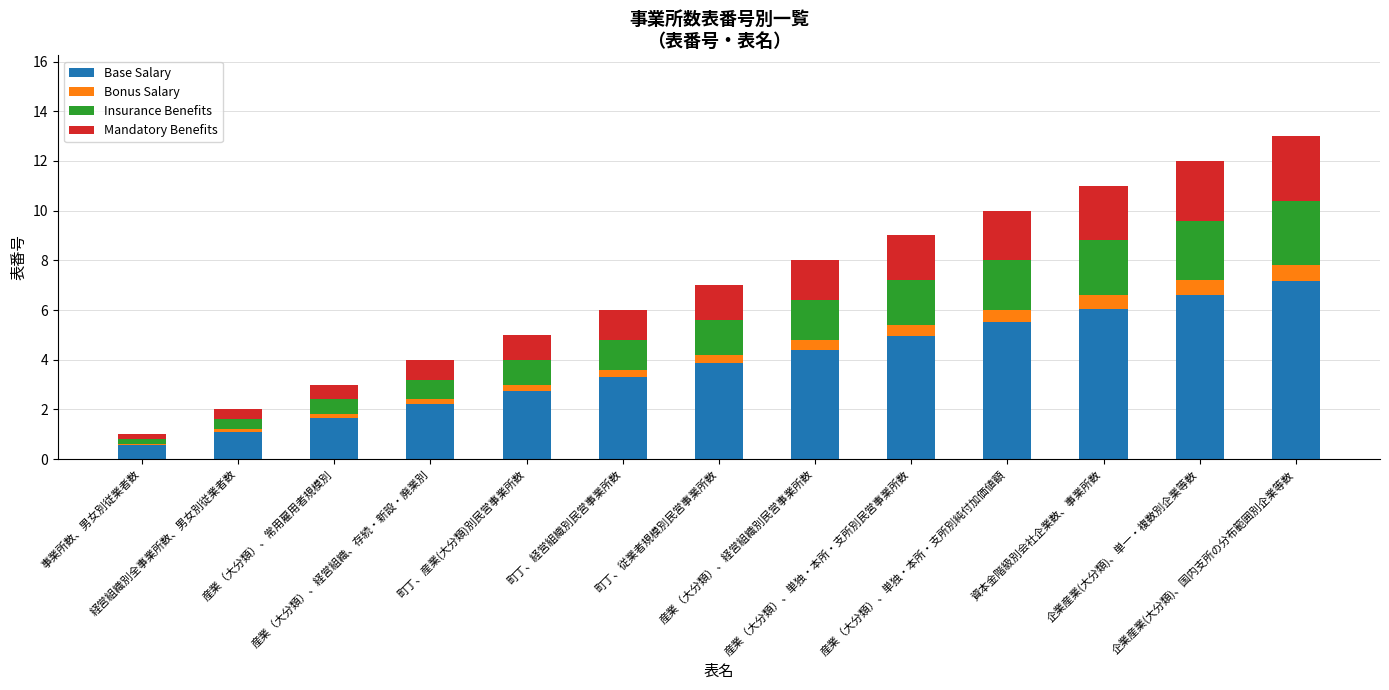

What are all the series names shown in the legend?

Base Salary, Bonus Salary, Insurance Benefits, Mandatory Benefits